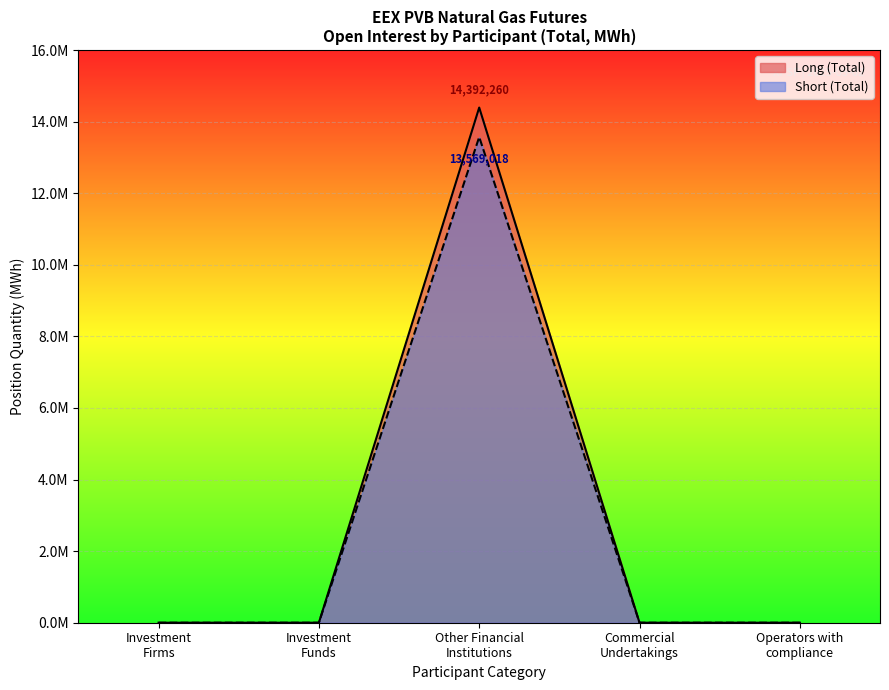

True or false: Short and Long intersect in this chart.

False